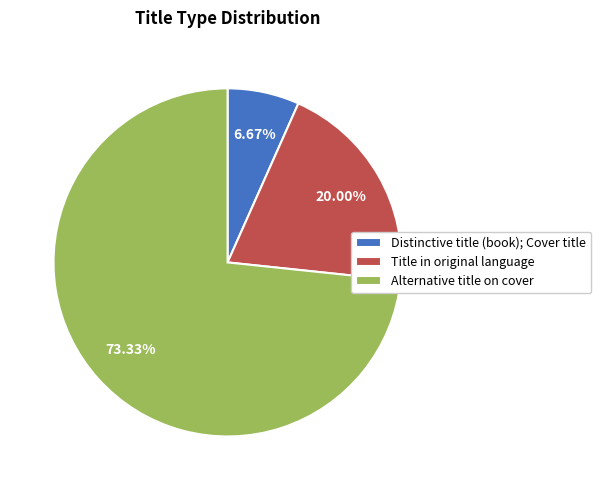

Which category has the smallest portion of the pie?

Distinctive title (book); Cover title